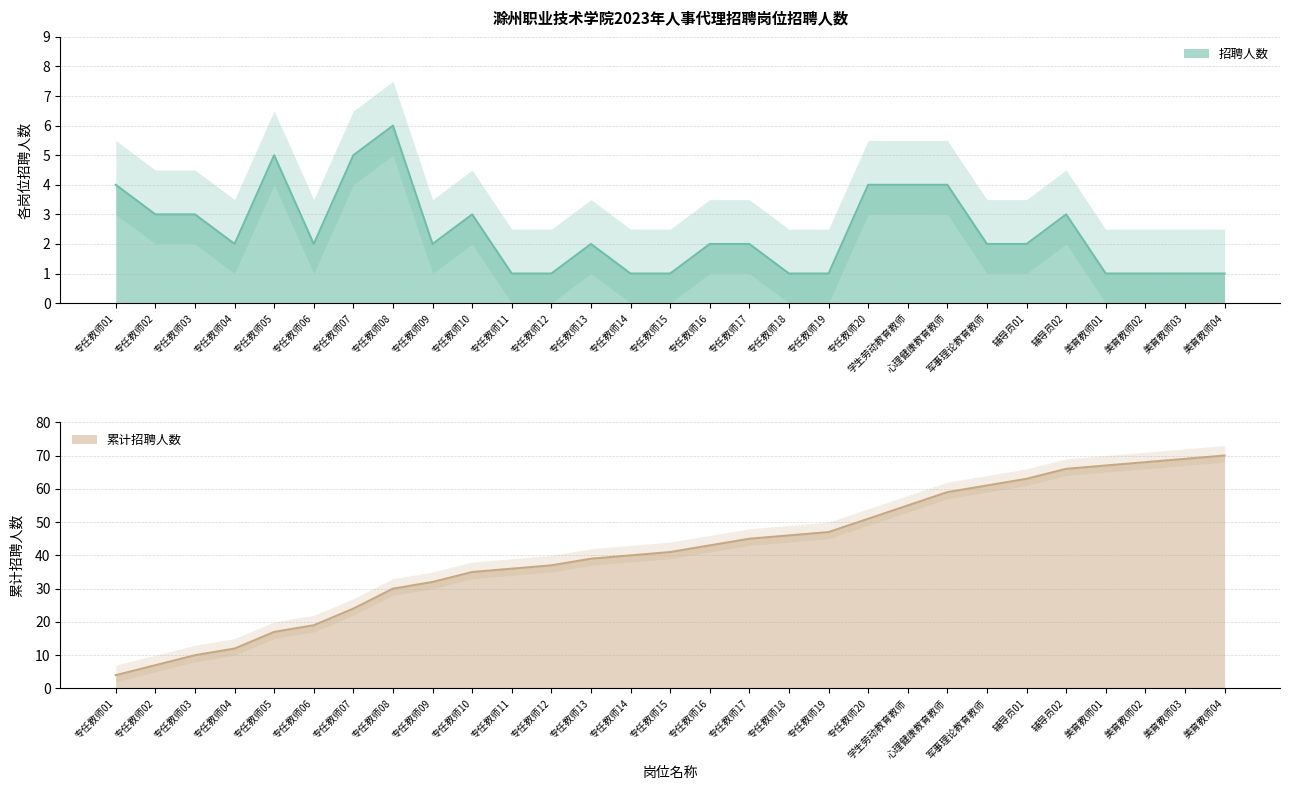

What is the label of the 4th point from the left?

专任教师04